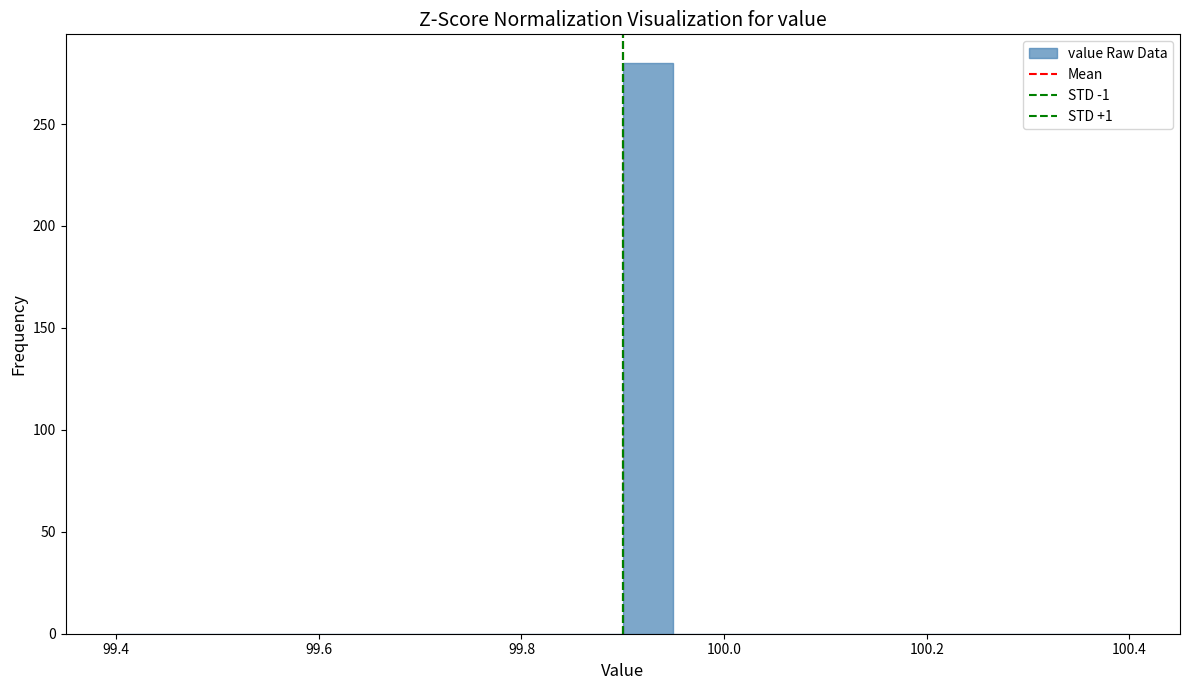

Read against the x-axis, roughly where is the centre of the tallest bar?

99.92